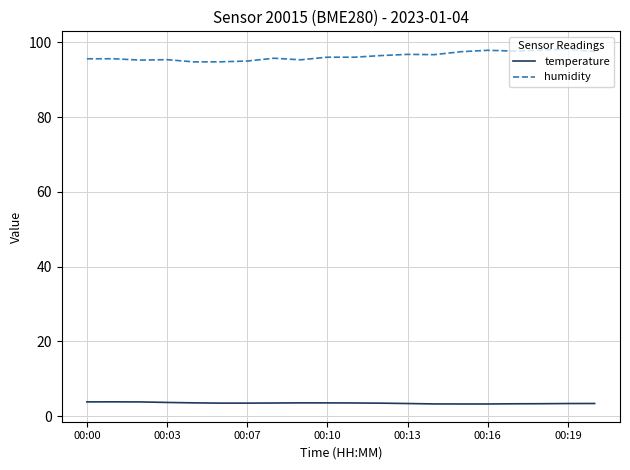

Rank the series by their average value, from lowest to highest.

temperature, humidity